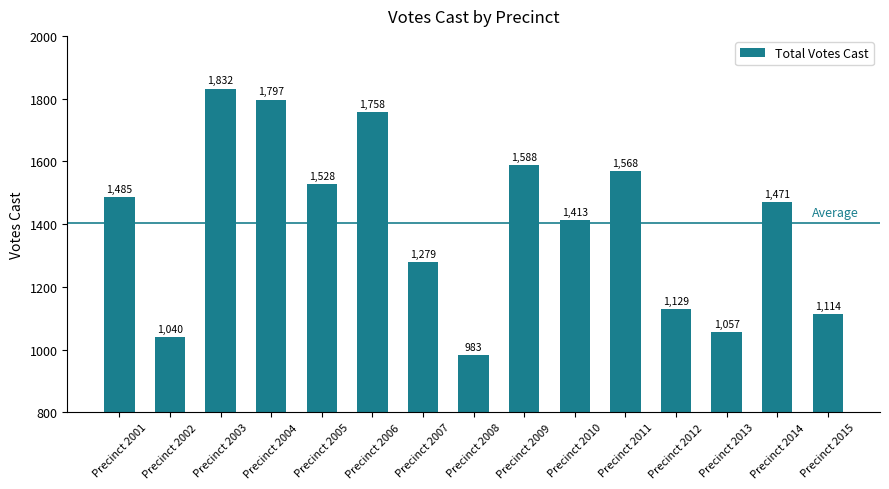

How many data points does each series have?

15